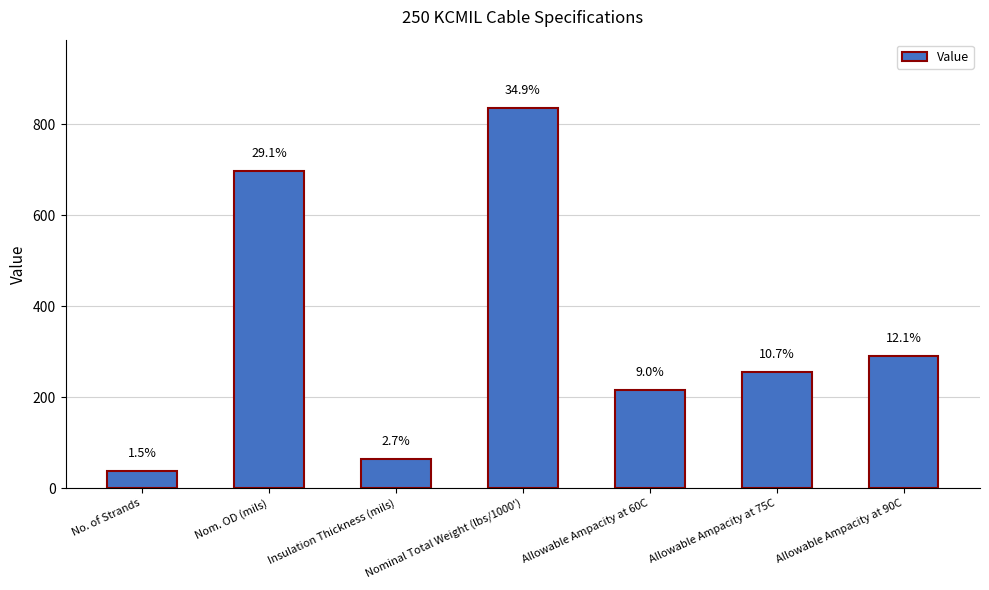

Reading left to right, list all the values displayed in this chart.

No. of Strands=37	Nom. OD (mils)=696	Insulation Thickness (mils)=65	Nominal Total Weight (lbs/1000')=835	Allowable Ampacity at 60C=215	Allowable Ampacity at 75C=255	Allowable Ampacity at 90C=290